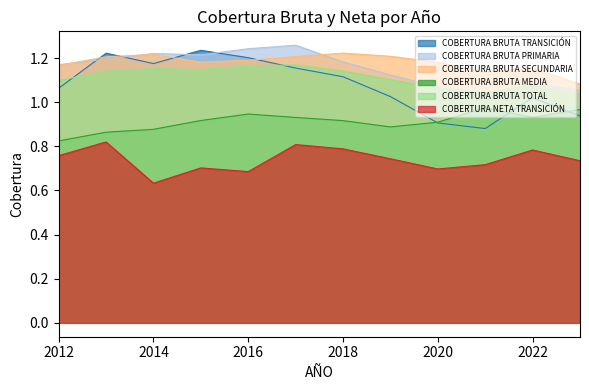

Which category has the highest value in the COBERTURA NETA TRANSICIÓN series?

2013